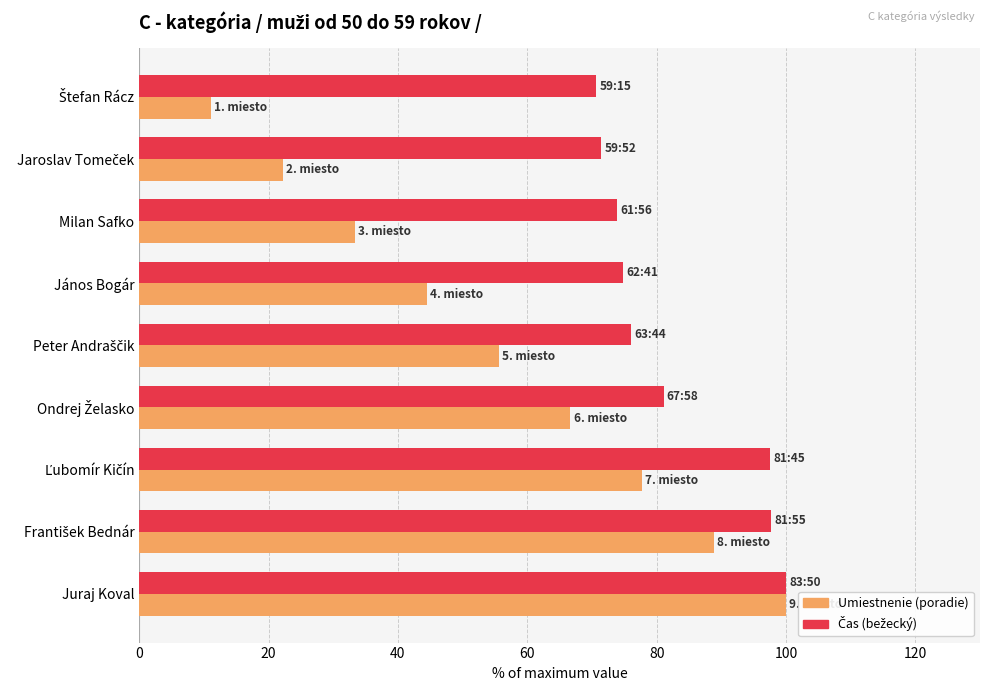

What is the spread (max minus min) of values at Milan Safko?

40.5